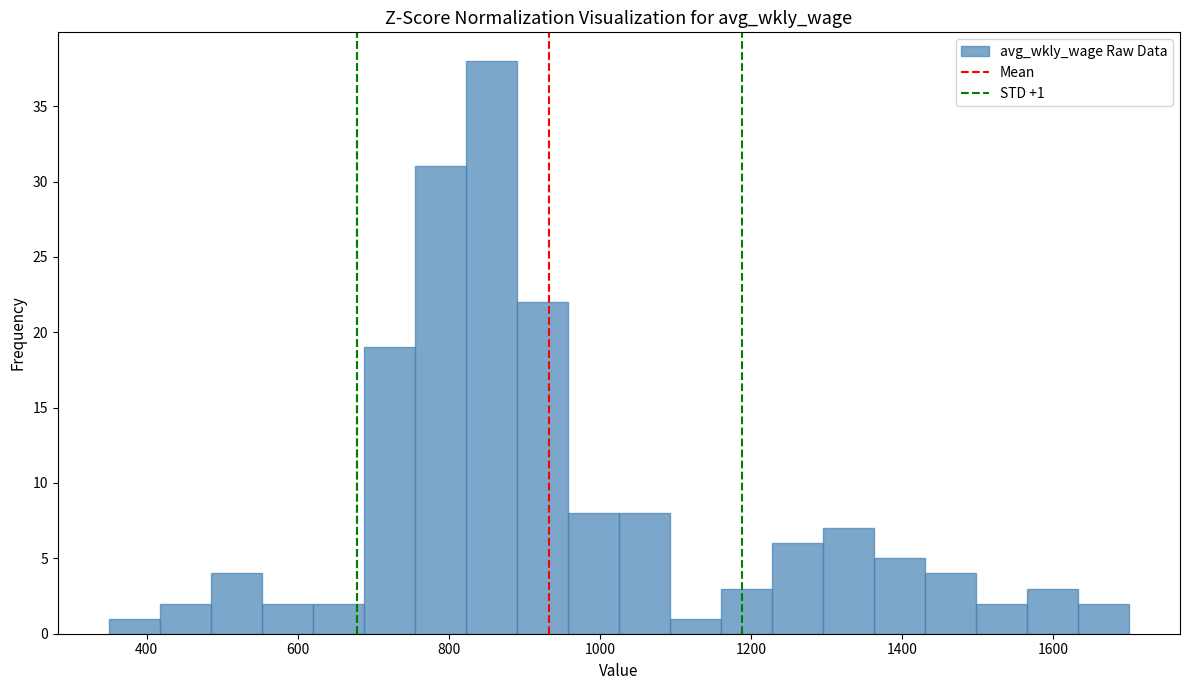

Read against the x-axis, roughly where is the centre of the tallest bar?

860